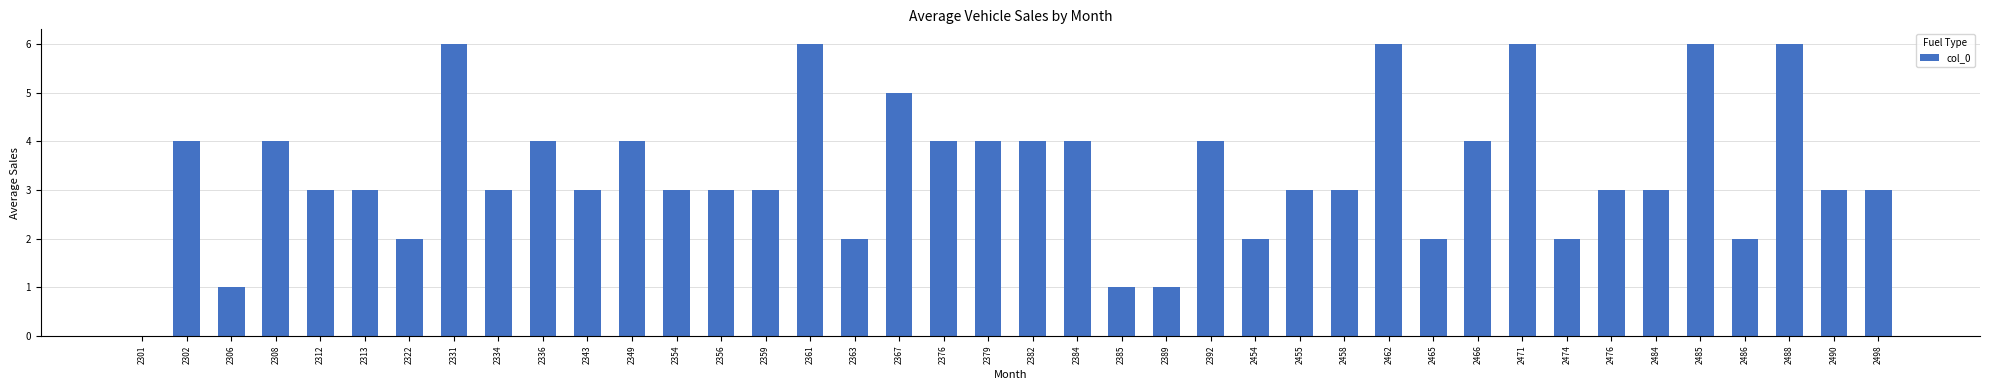

Reading right to left, transcribe all the data shown in this chart.

3	3	6	2	6	3	3	2	6	4	2	6	3	3	2	4	1	1	4	4	4	4	5	2	6	3	3	3	4	3	4	3	6	2	3	3	4	1	4	0